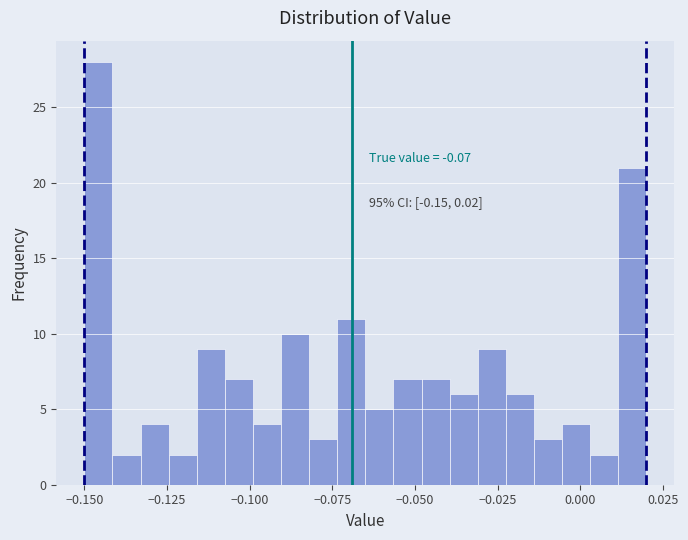

Read against the x-axis, roughly where is the centre of the tallest bar?

-0.145